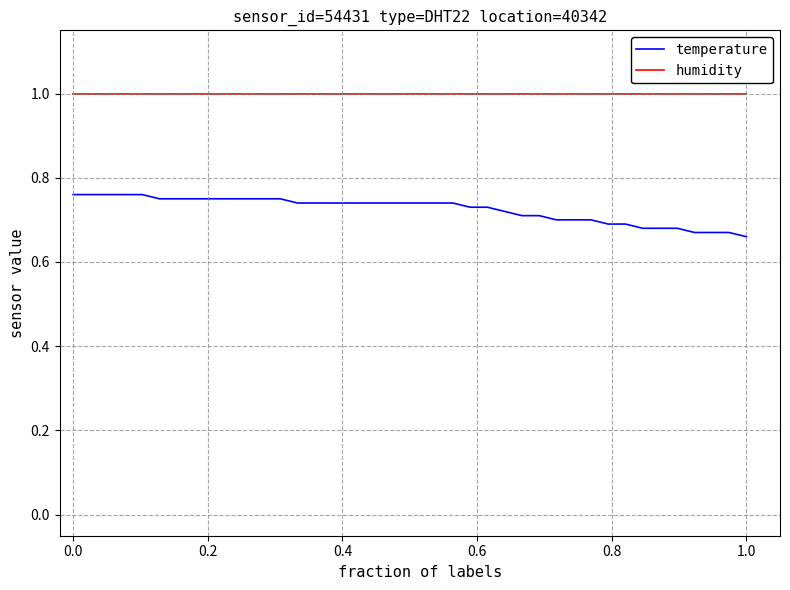

True or false: humidity and temperature intersect in this chart.

False